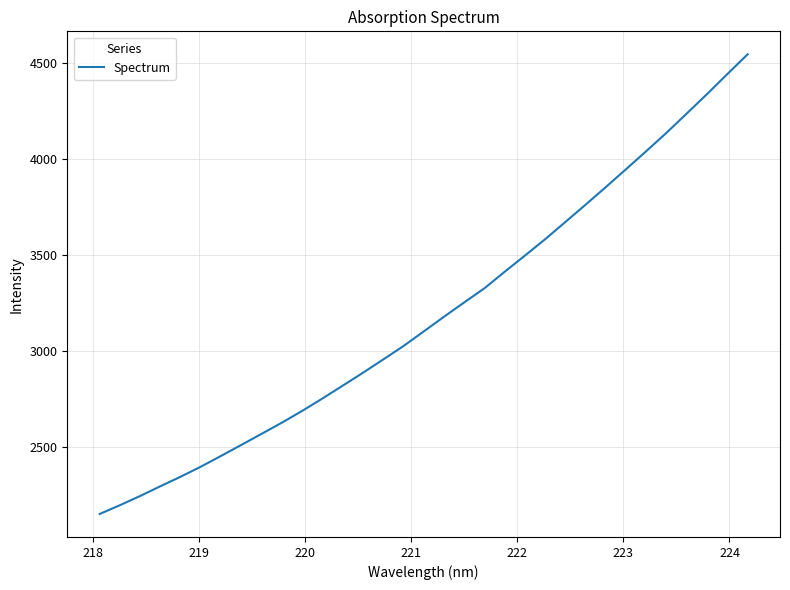

True or false: there are more than 2 points higher than both neighbors.

False